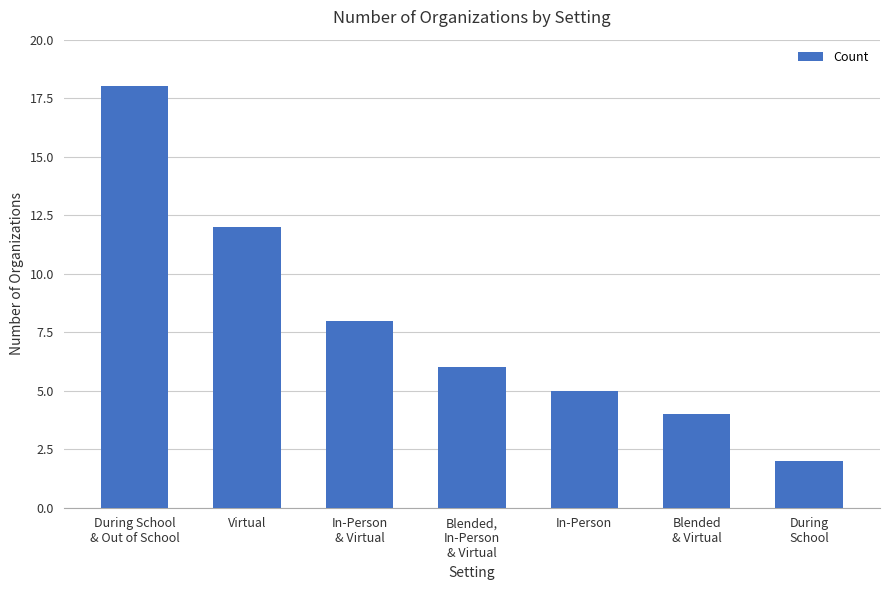

Which label corresponds to the largest value in the chart?

During School
& Out of School